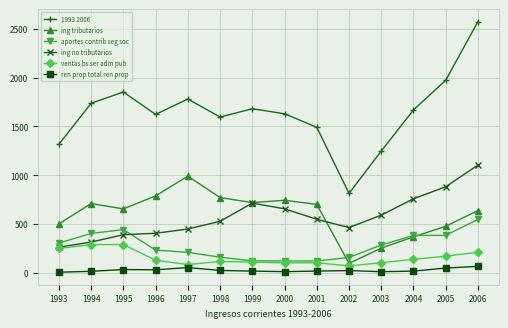

What is the highest value of the ren prop total ren prop series?

64.3